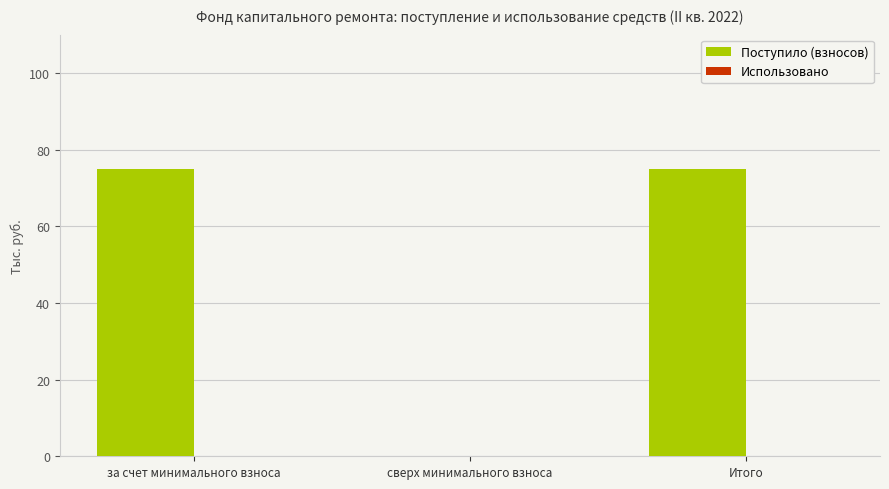

The chart shows a value of 39.2 at Итого. True or false?

False